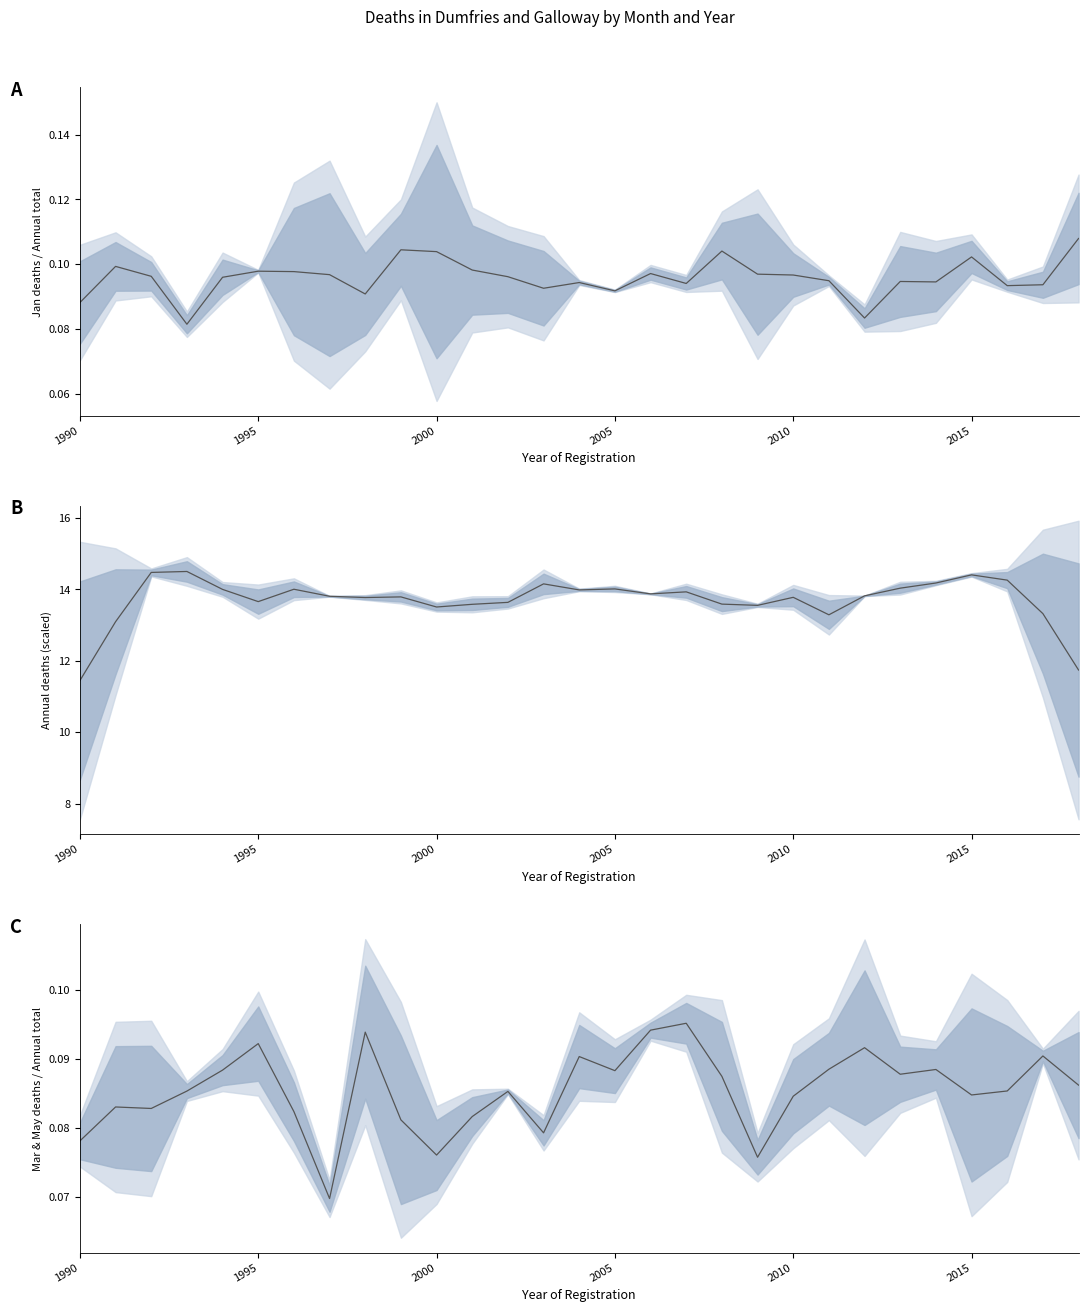

The Jan deaths / Annual total series shows 0.1 at 16. True or false?

True